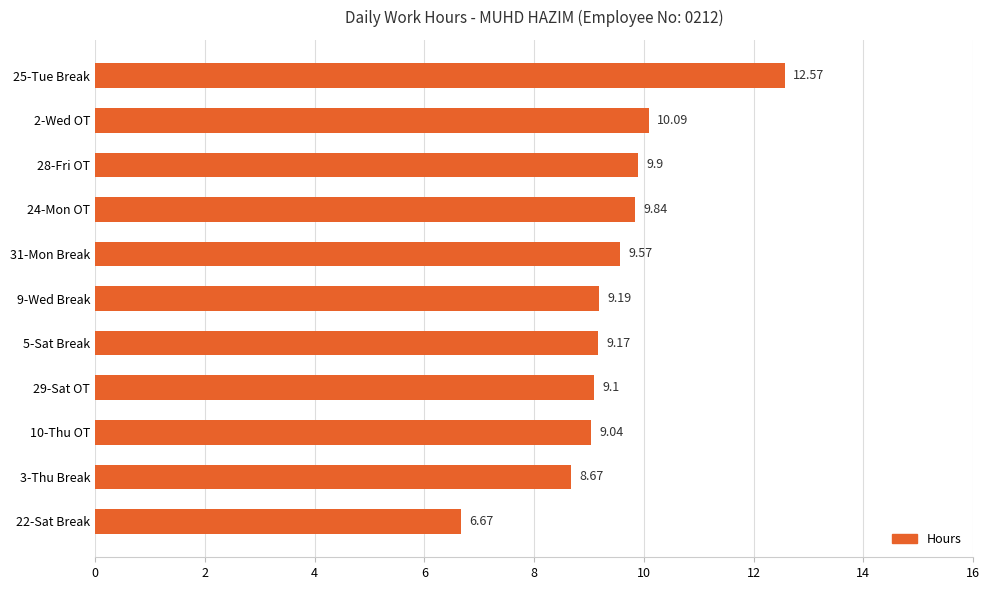

List the labels in order of value, largest first.

25-Tue Break, 2-Wed OT, 28-Fri OT, 24-Mon OT, 31-Mon Break, 9-Wed Break, 5-Sat Break, 29-Sat OT, 10-Thu OT, 3-Thu Break, 22-Sat Break